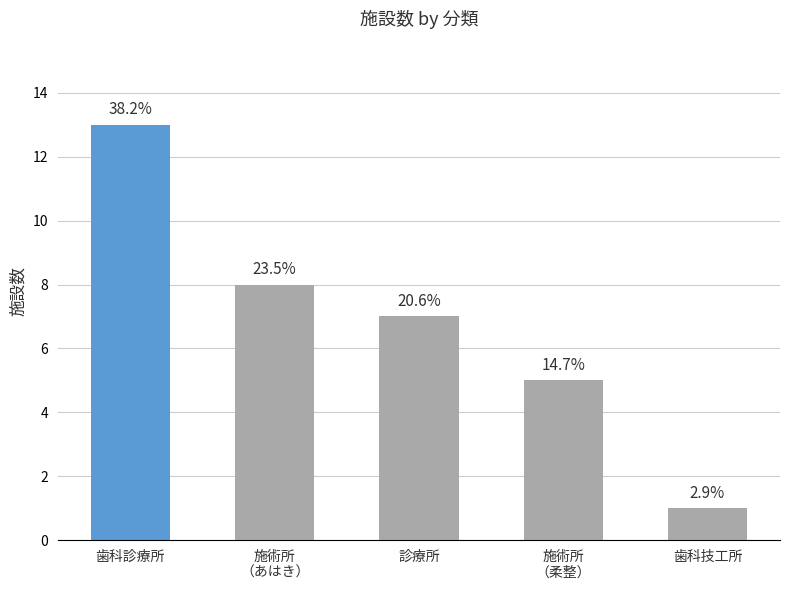

How many bars are there in total?

5